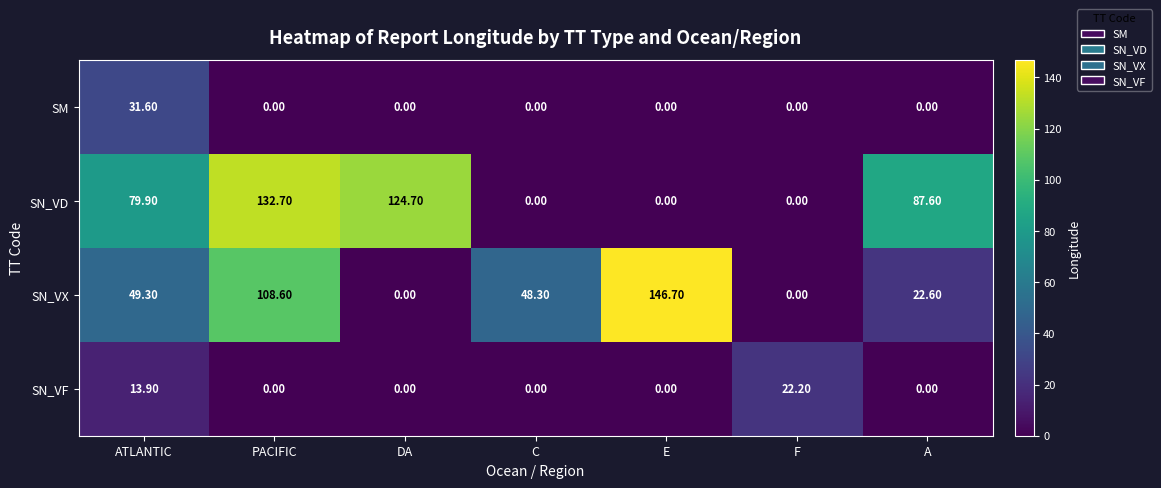

What is the average value of the SN_VX series?

53.6